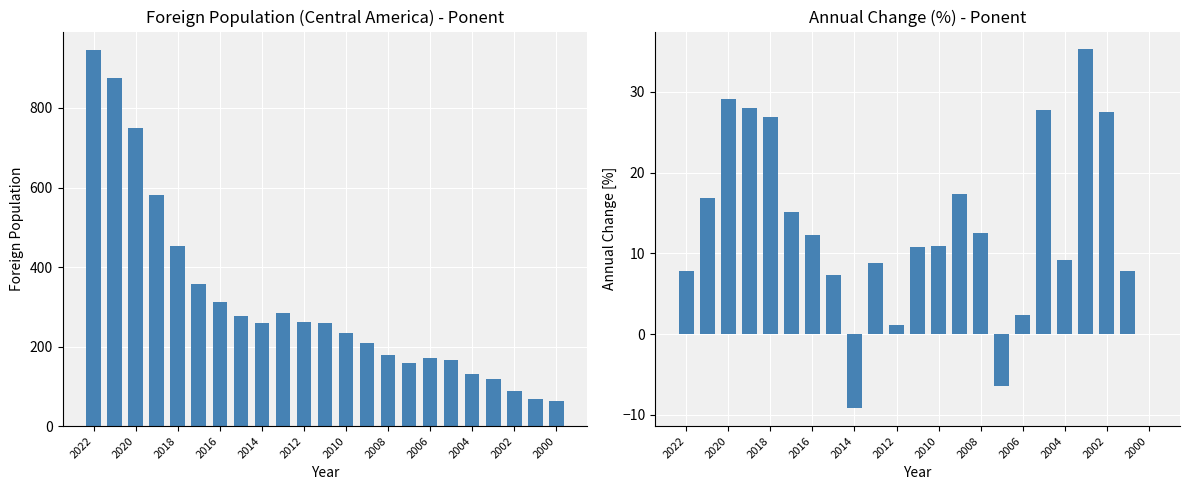

Rank the series by their maximum value, from highest to lowest.

Foreign population, Annual change